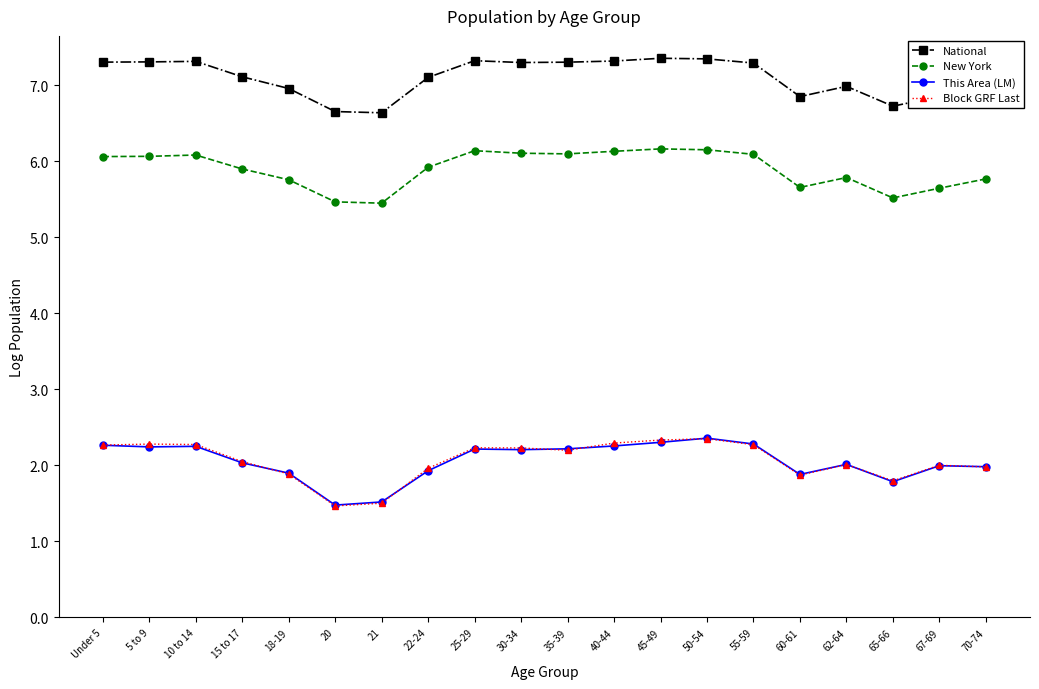

How many data points does each series have?

20